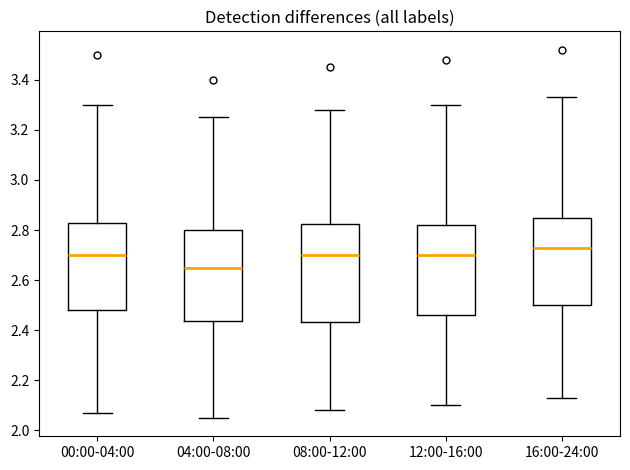

Reading left to right, read every box against the y-axis: the position of its median line, the range the box covers, and the ends of its whiskers. The values are not printed on the chart, so give them approximately, as read against the axis.

00:00-04:00: median 2.70, box 2.48 to 2.84, whiskers 2.08 to 3.30
04:00-08:00: median 2.66, box 2.44 to 2.80, whiskers 2.06 to 3.26
08:00-12:00: median 2.70, box 2.44 to 2.82, whiskers 2.08 to 3.28
12:00-16:00: median 2.70, box 2.46 to 2.82, whiskers 2.10 to 3.30
16:00-24:00: median 2.74, box 2.50 to 2.86, whiskers 2.14 to 3.34